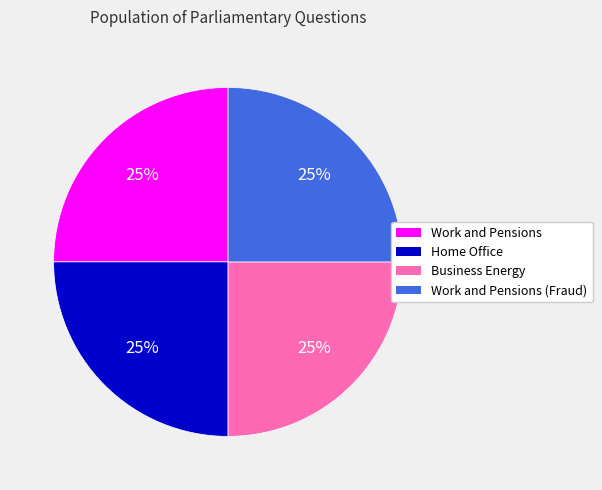

Does any single category account for the majority?

No